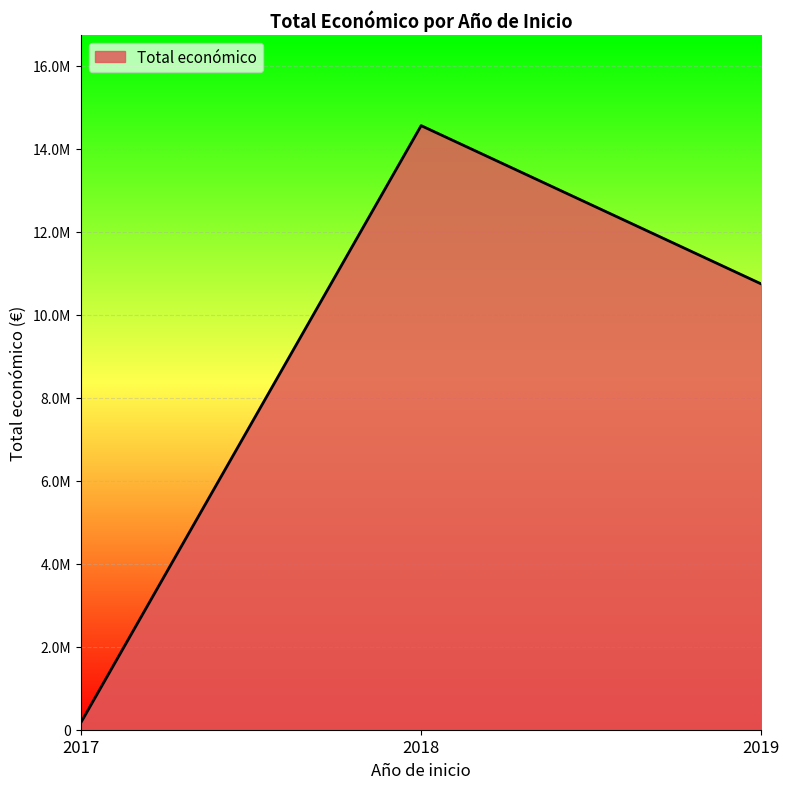

Rank the categories by value from highest to lowest.

2018, 2019, 2017